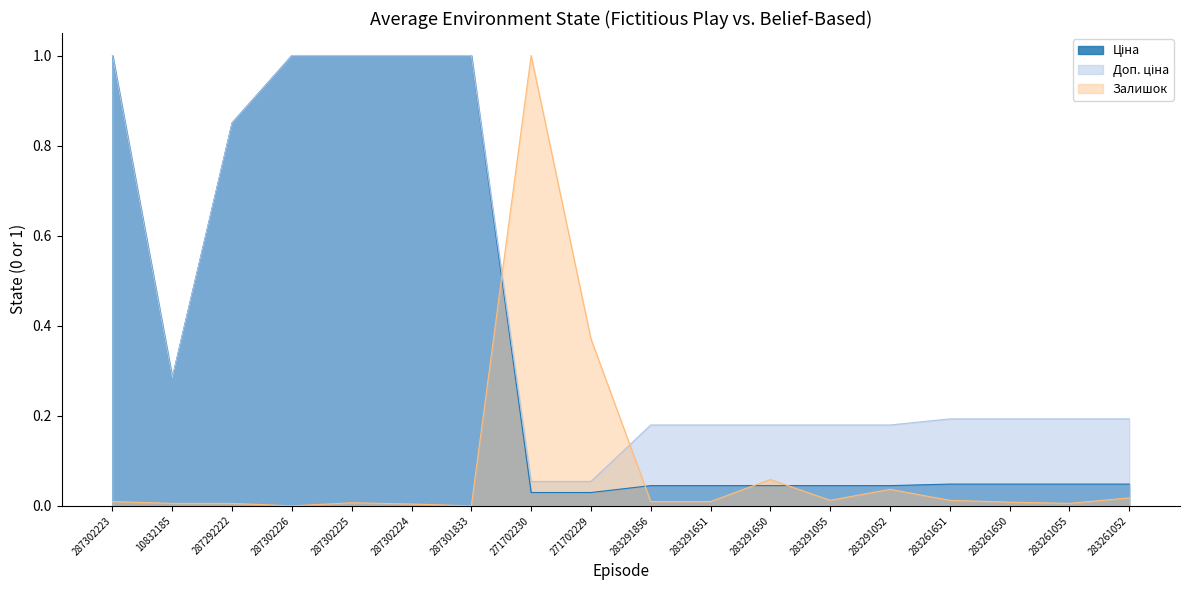

What is the greatest value displayed?

1.0